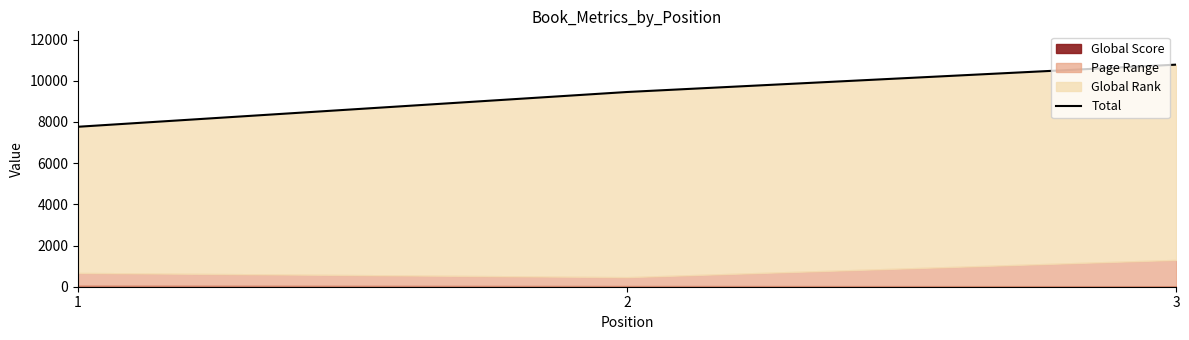

Reading left to right, transcribe all the data shown in this chart.

7767	9455	10783